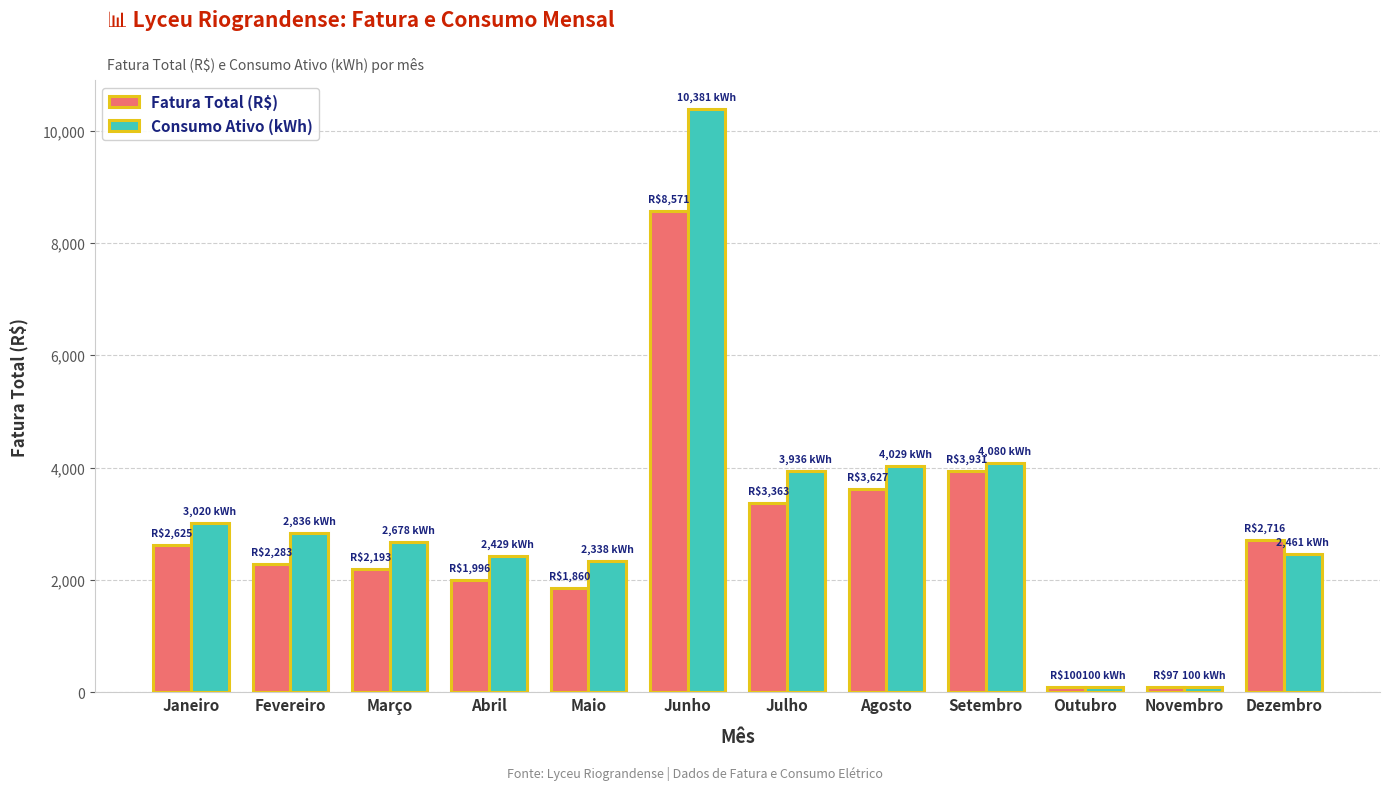

What position from the right is Maio?

8